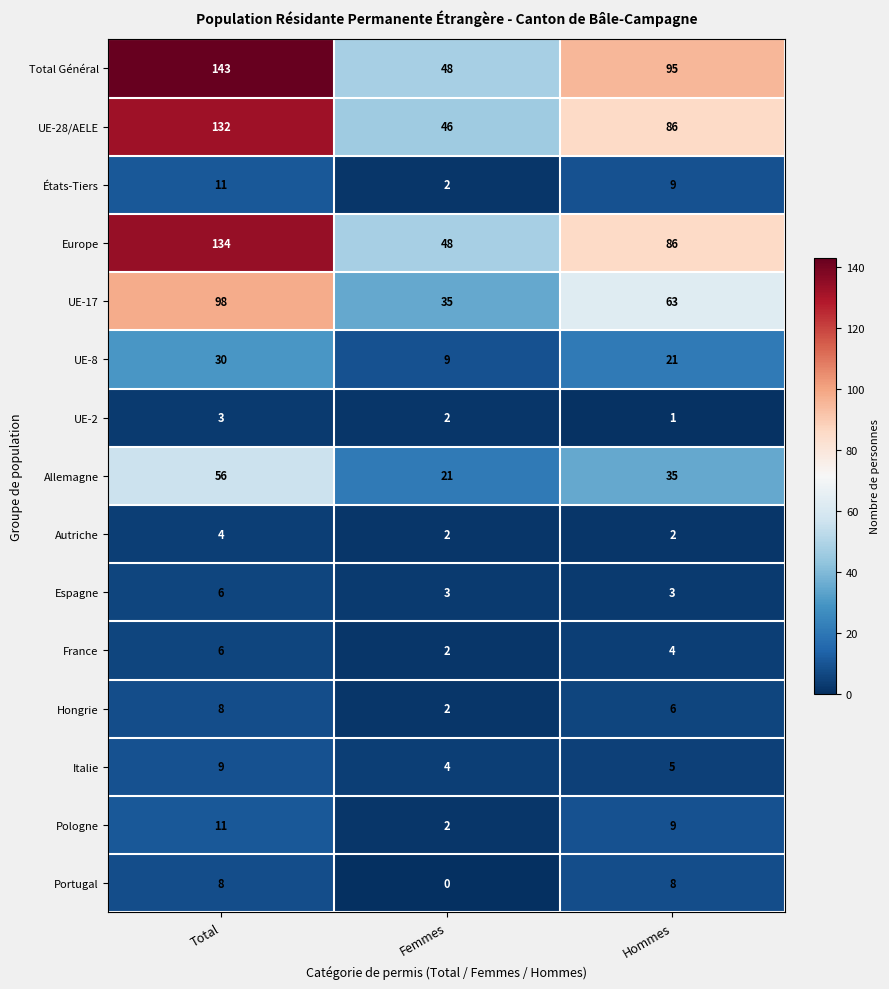

What is the greatest value displayed?

143